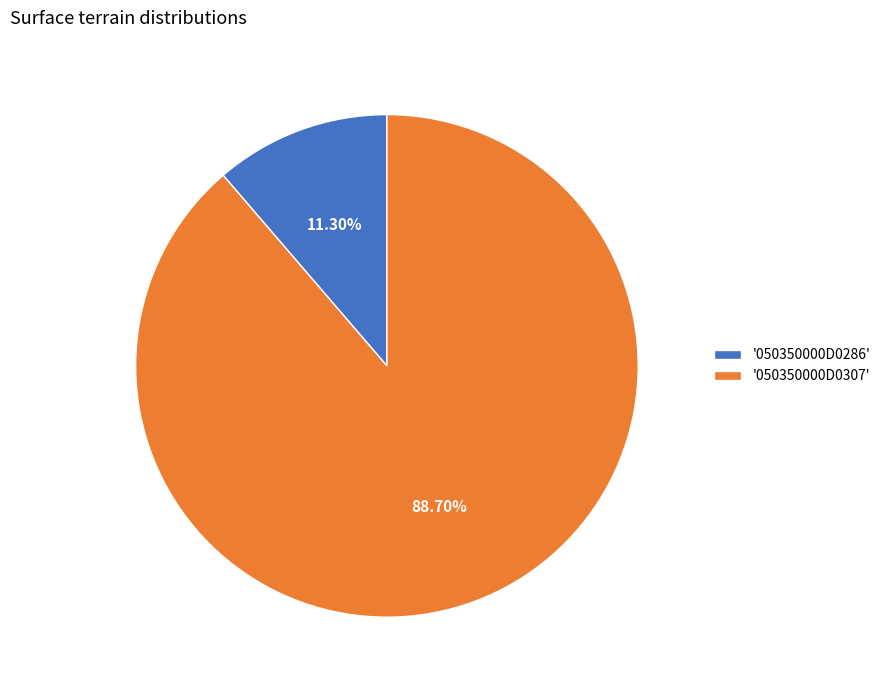

Does any single category account for the majority?

Yes